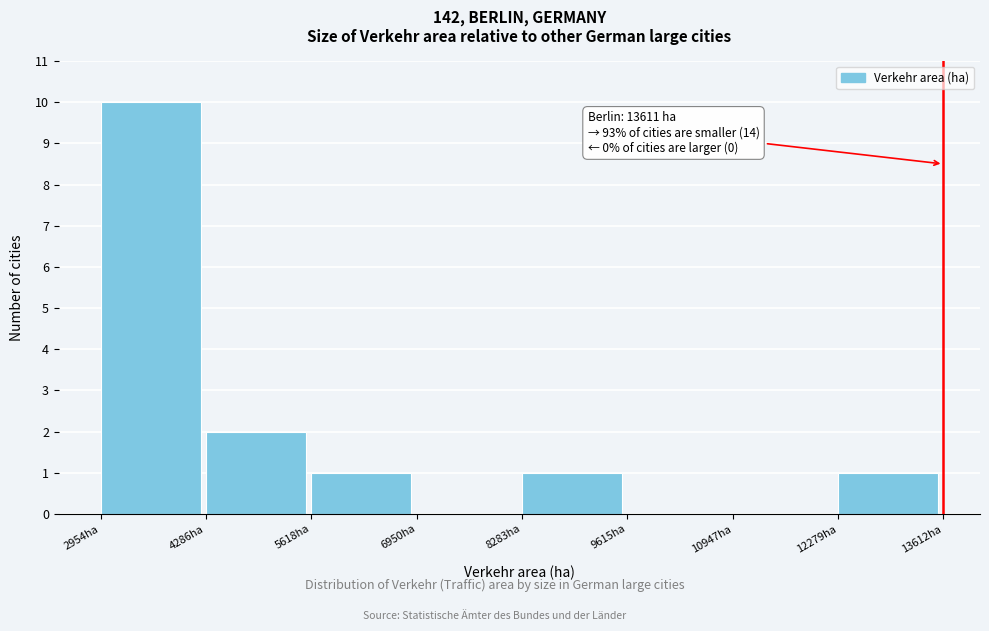

Which range on the x-axis has the tallest bar?

3000 to 4200